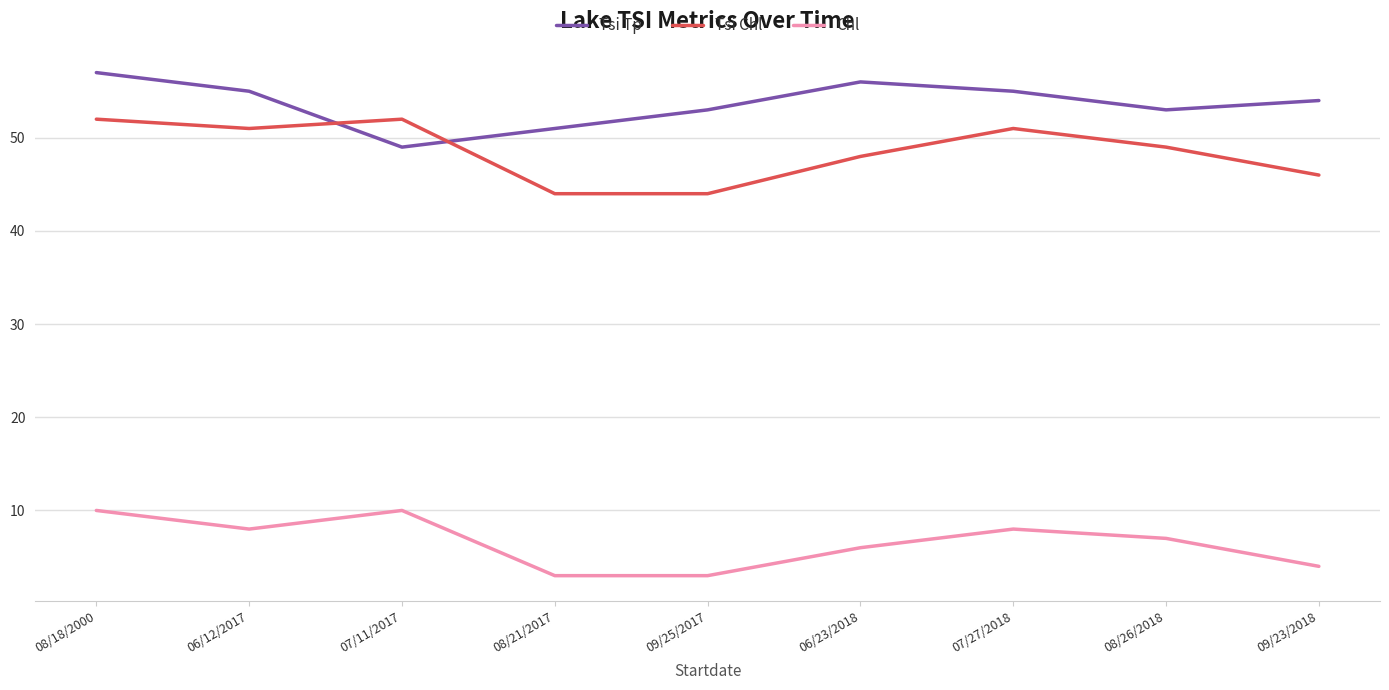

What is the difference between the Tsi Chl values at 09/23/2018 and 08/26/2018?

3